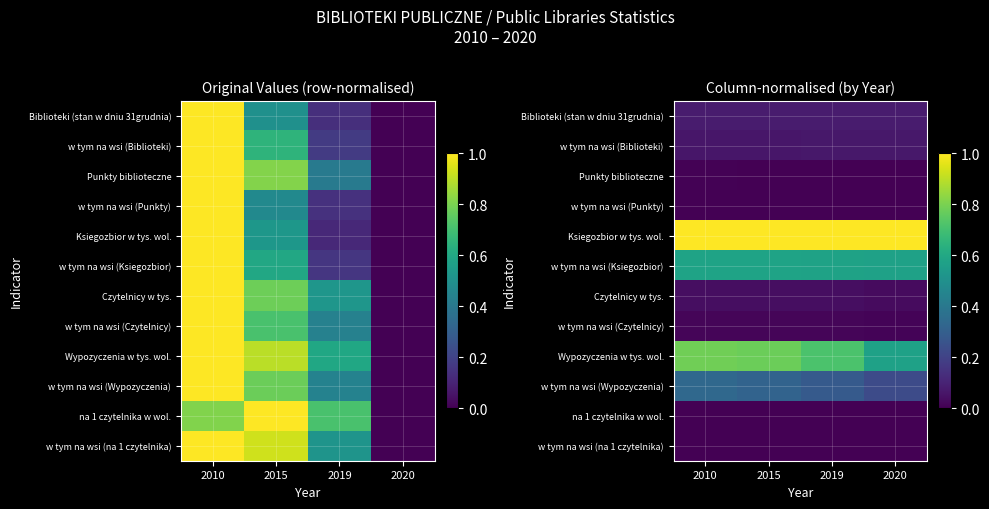

The value of Biblioteki (stan w dniu 31grudnia) at 2010 is 0.1. True or false?

True